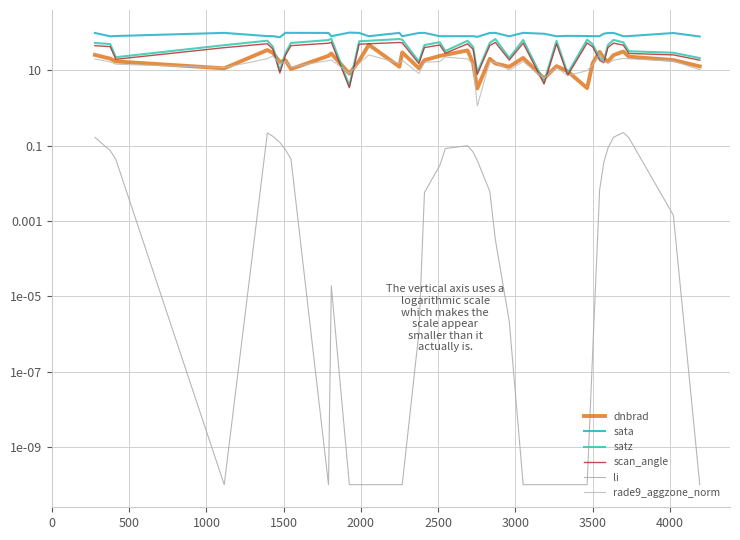

What is the difference between the second highest and minimum values in the dnbrad series?

31.3